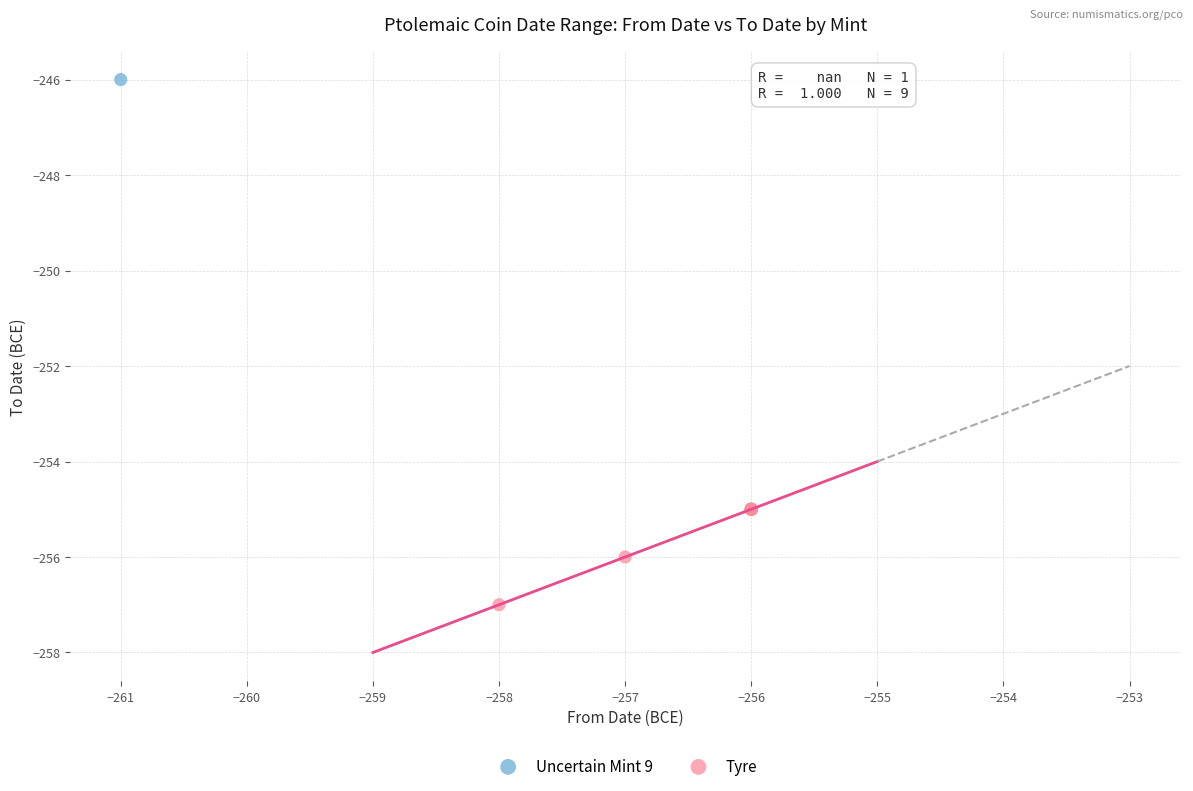

What are all the series names shown in the legend?

Uncertain Mint 9, Tyre